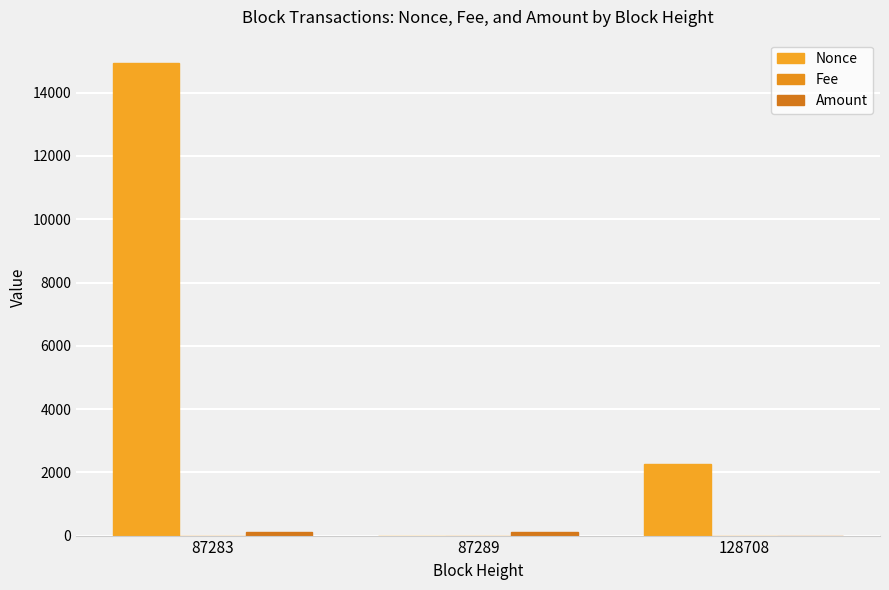

The value of Nonce at 87283 is 14931.0. True or false?

True